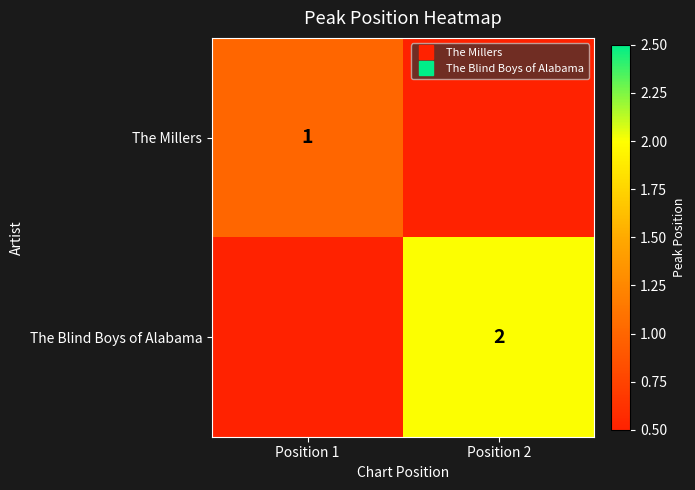

How many values in the The Blind Boys of Alabama series are below 2?

1